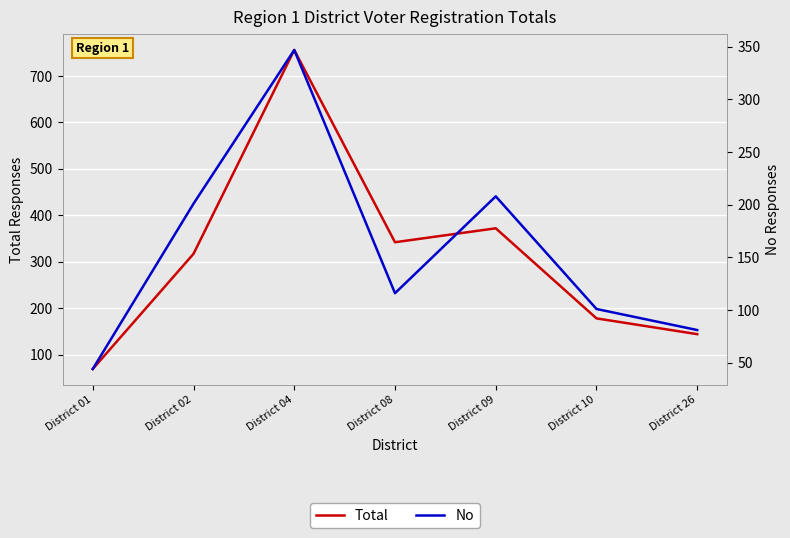

List the series in order of their overall mean, highest first.

Total, No